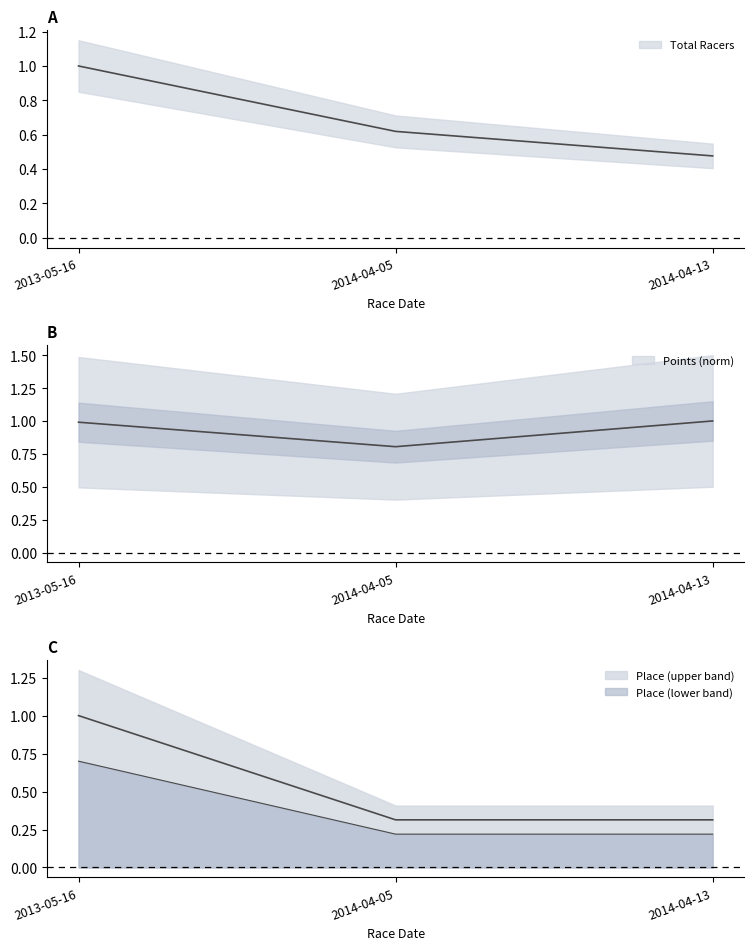

Which category has the lowest value across all series?

2014-04-05